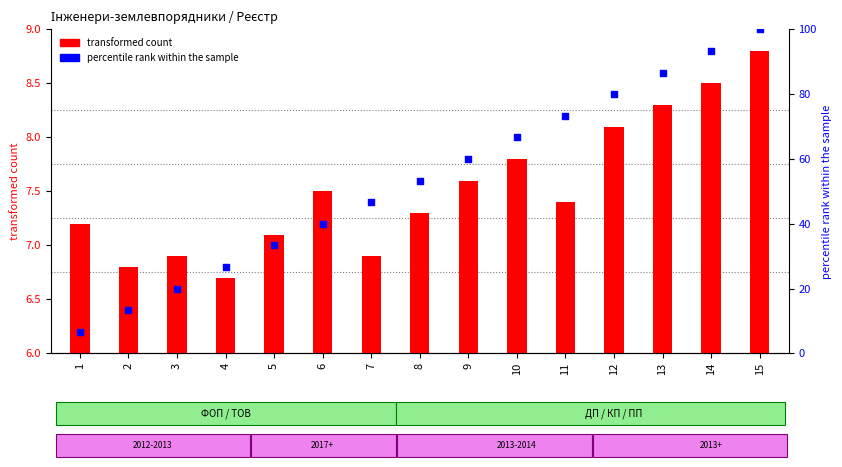

At how many categories does at least one series exceed 80?

3